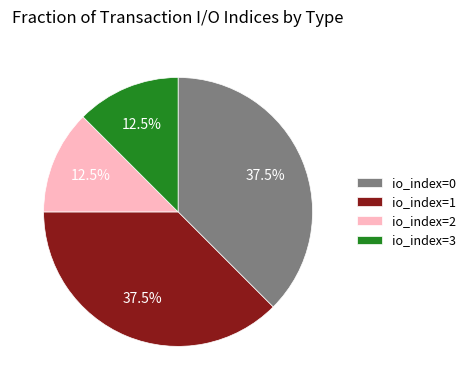

How many slices are in this pie chart?

4